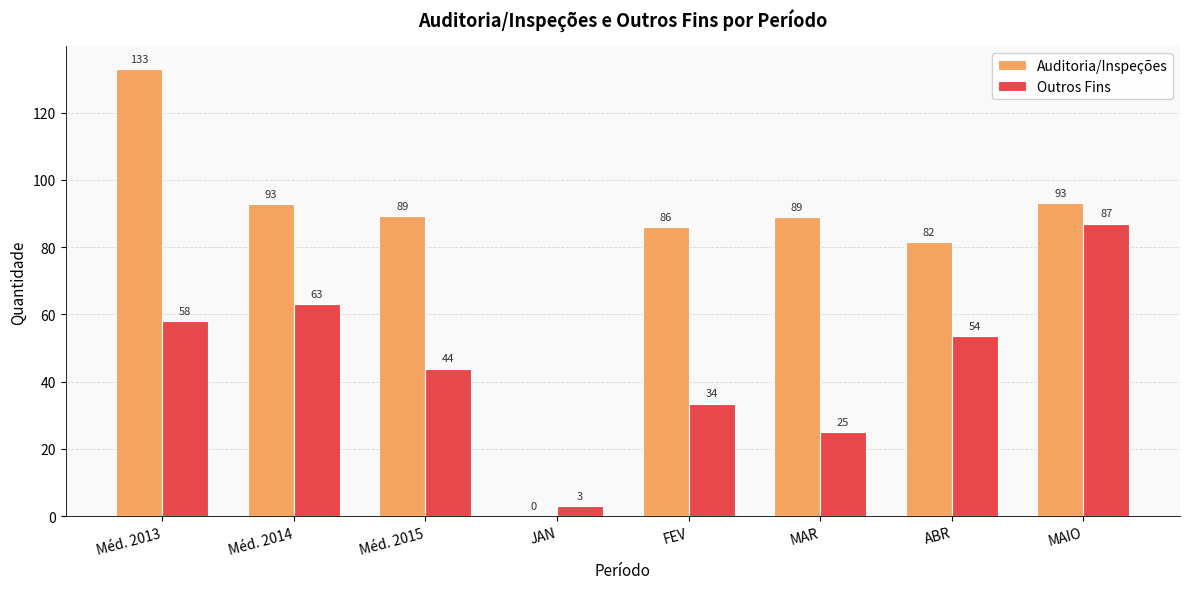

What are all the series names shown in the legend?

Auditoria/Inspeções, Outros Fins